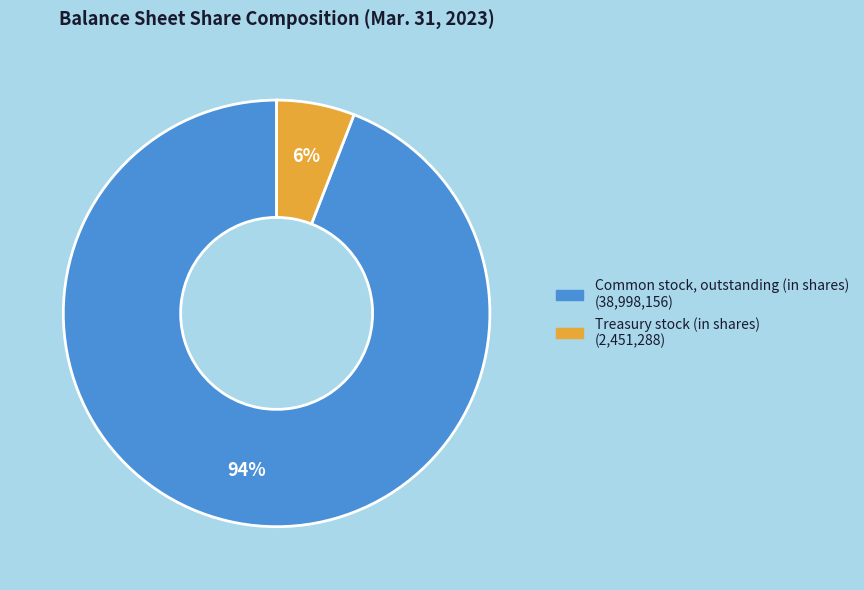

Between Common stock, outstanding (in shares) and Treasury stock (in shares), which is larger?

Common stock, outstanding (in shares)